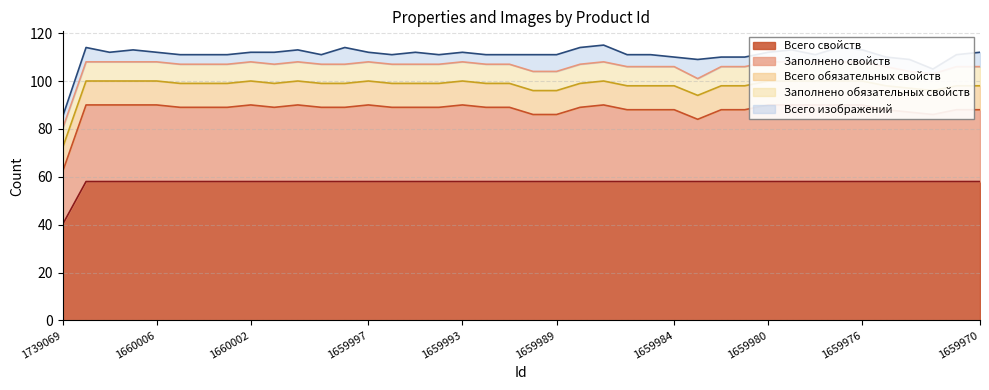

Is it true that Всего изображений equals 1 at 1660005?

False